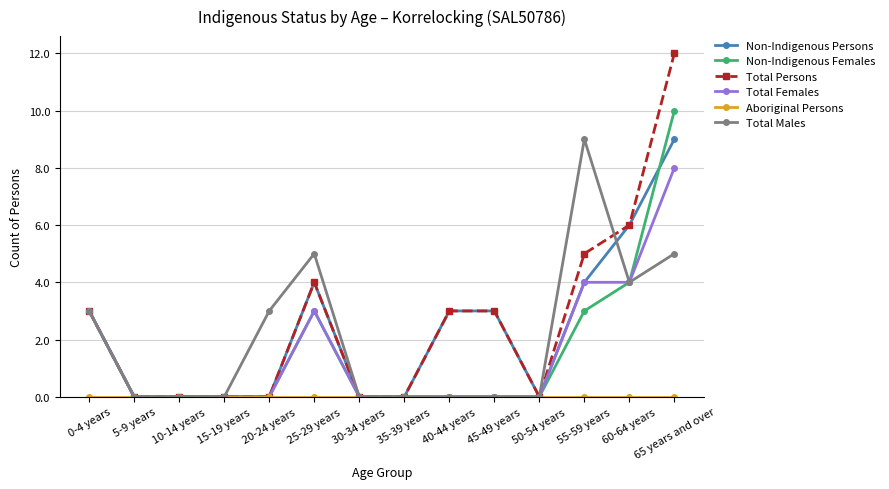

What is the difference between the highest and lowest values at 60-64 years?

6